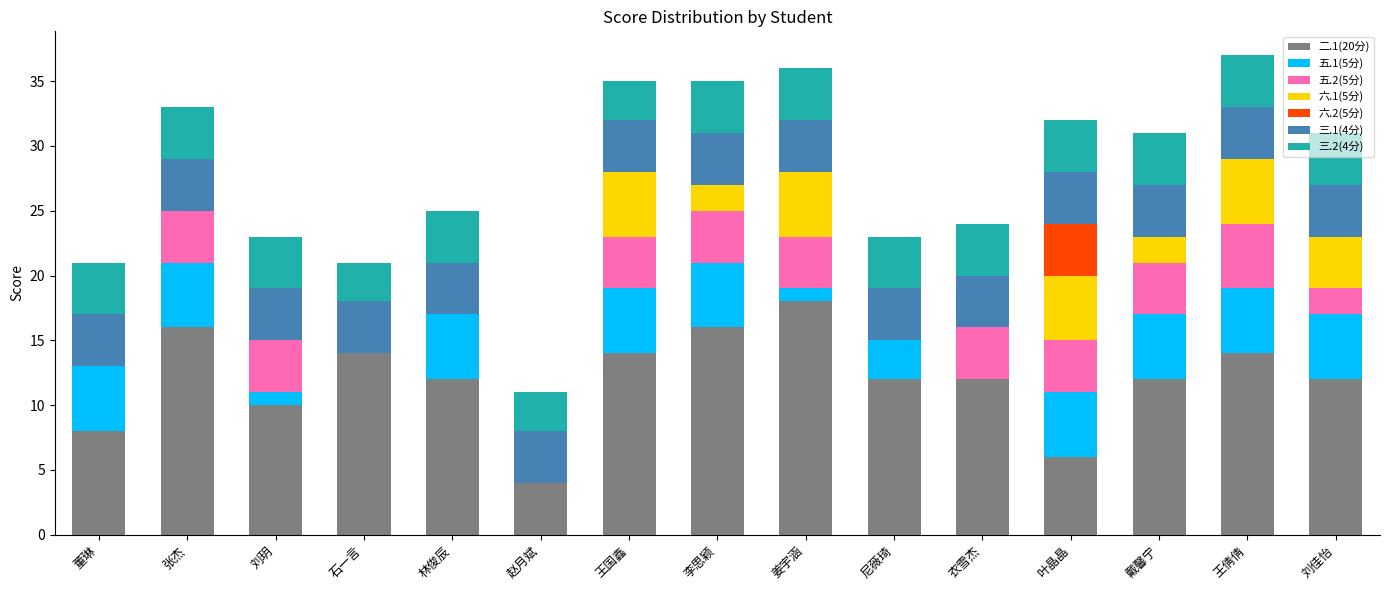

Is it true that 二.1(20分) equals 16 at 张杰?

True